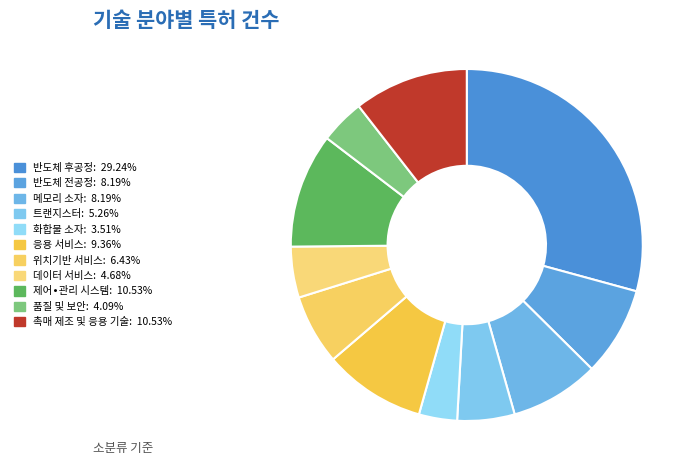

Count the number of slices in the pie.

11